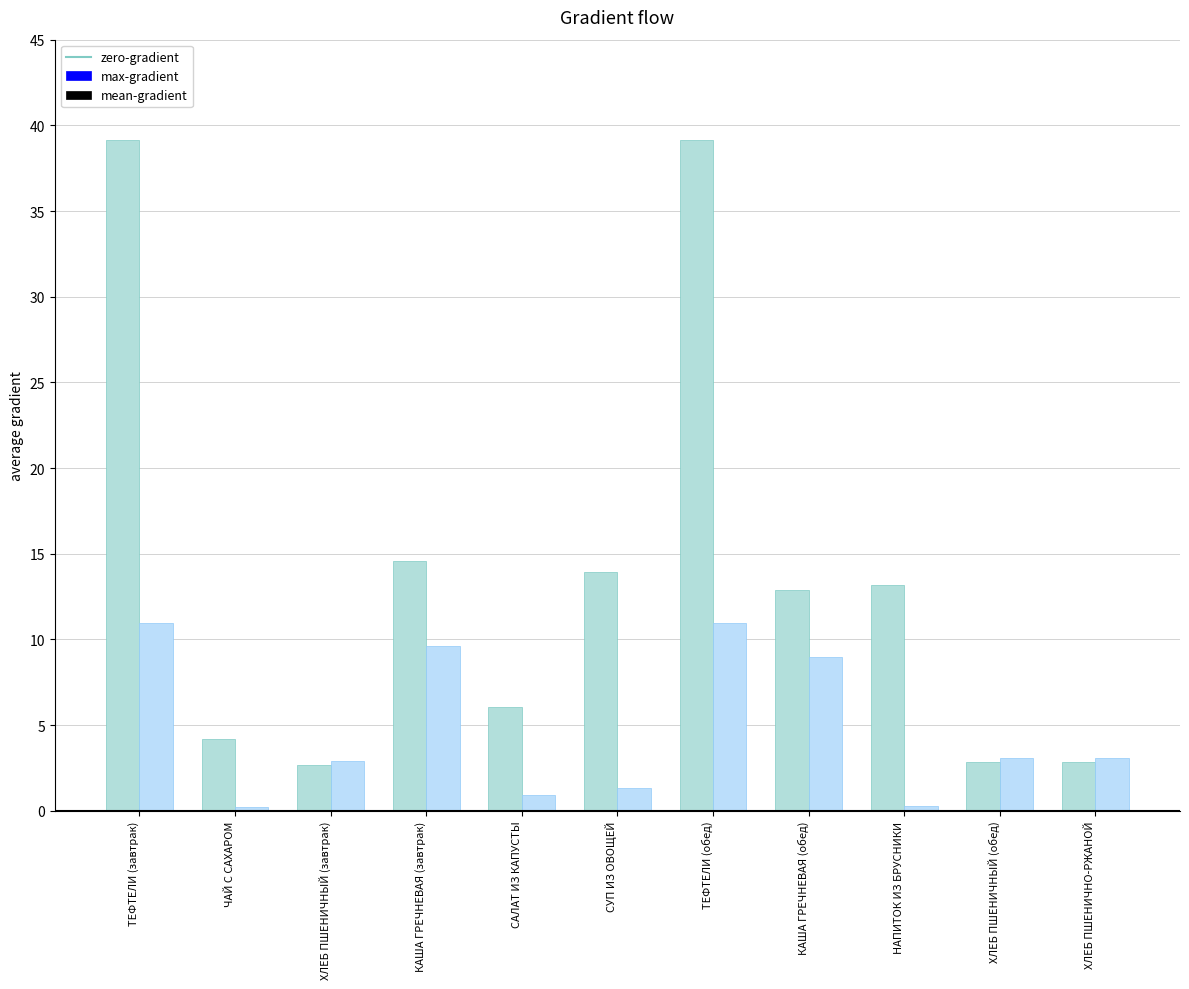

What is the value of the mean-gradient bar at the 10th from the left?

3.1